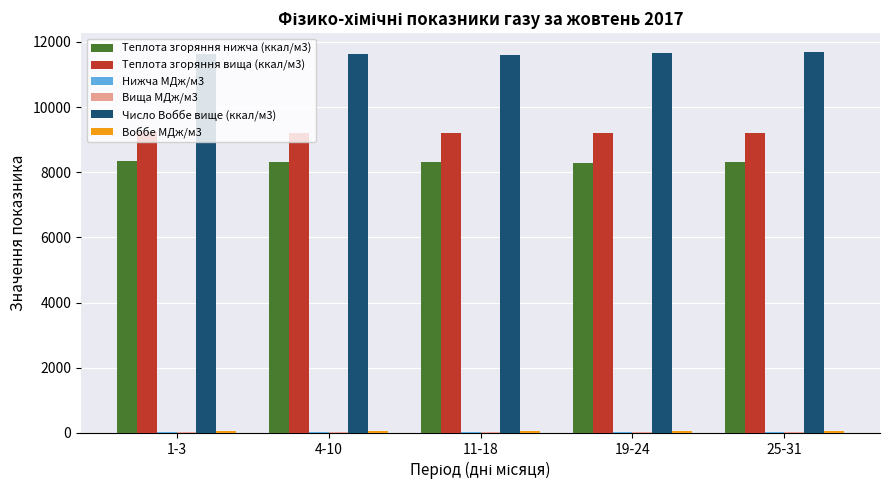

Which series has the largest total across all categories?

Число Воббе вище (ккал/м3)